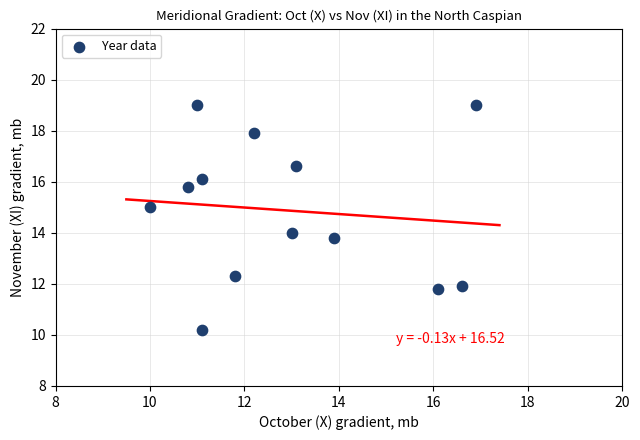

What is the range of Y values (max minus min)?

8.8